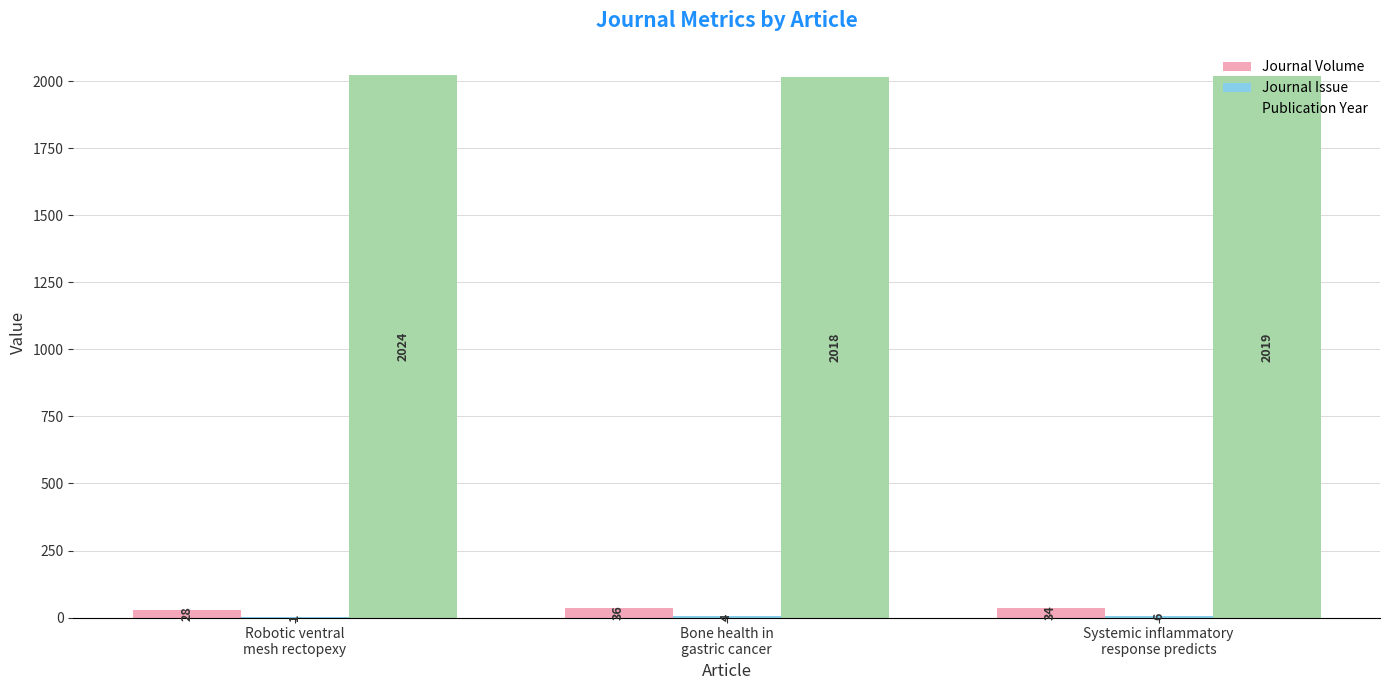

What is the greatest value displayed?

2024